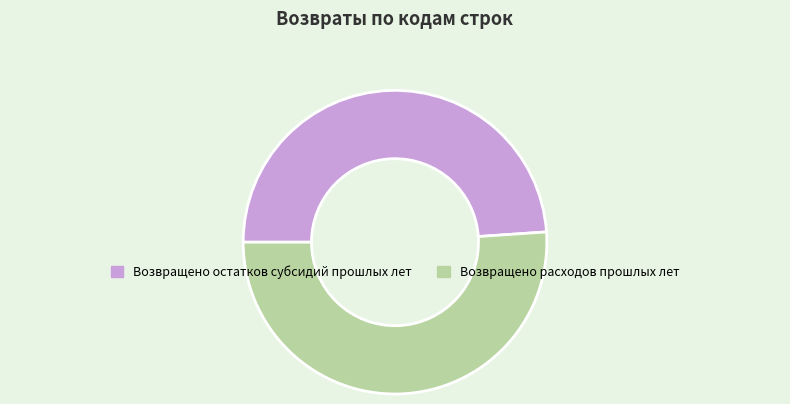

Which slice is the largest?

Возвращено расходов прошлых лет